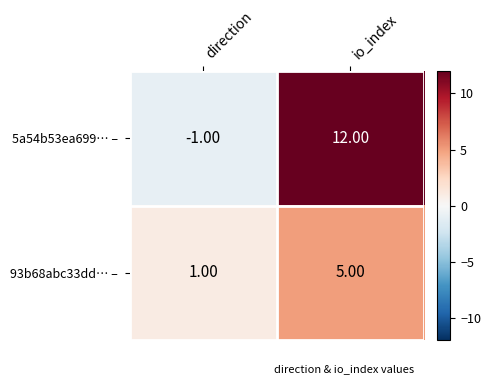

Which series has the largest total across all categories?

5a54b53ea699… –